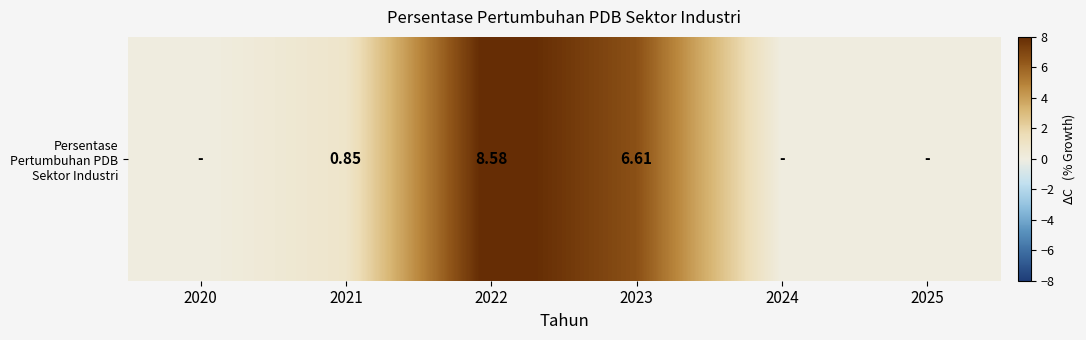

At which category does the chart reach its minimum across all series?

2020